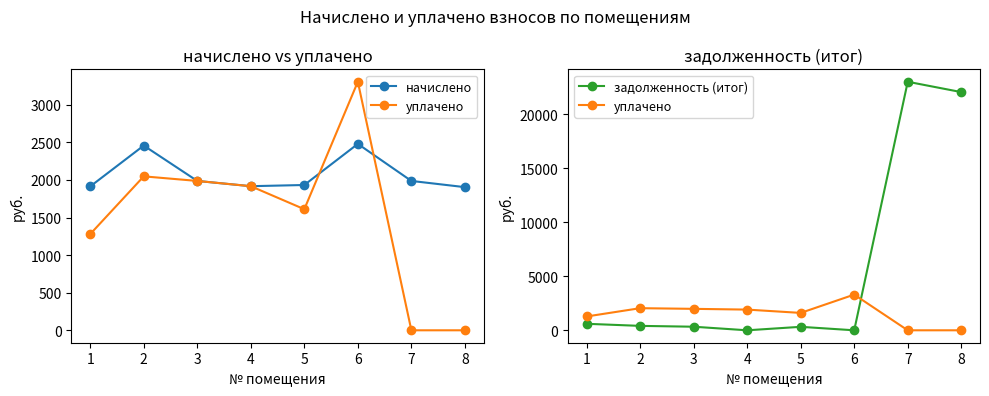

Which series has the largest total across all categories?

задолженность (итог)